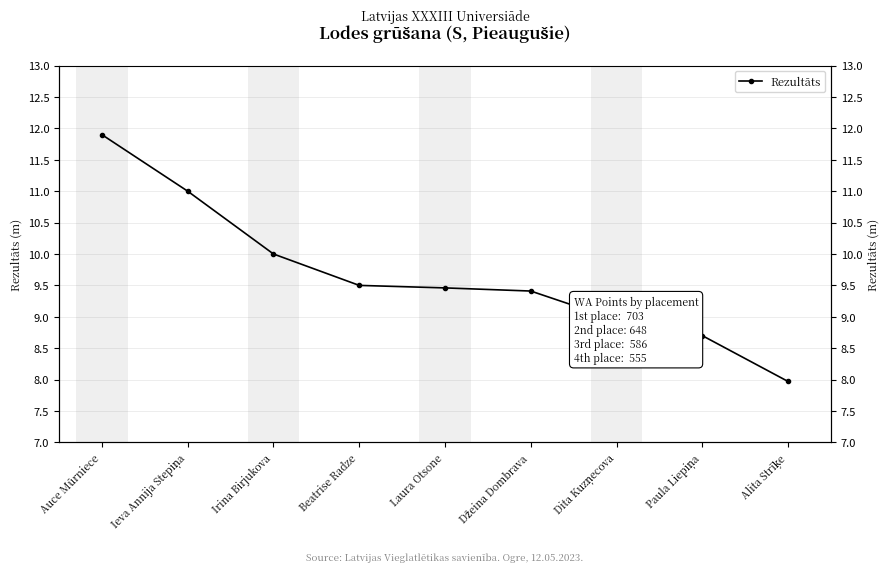

What is the average value?

9.7